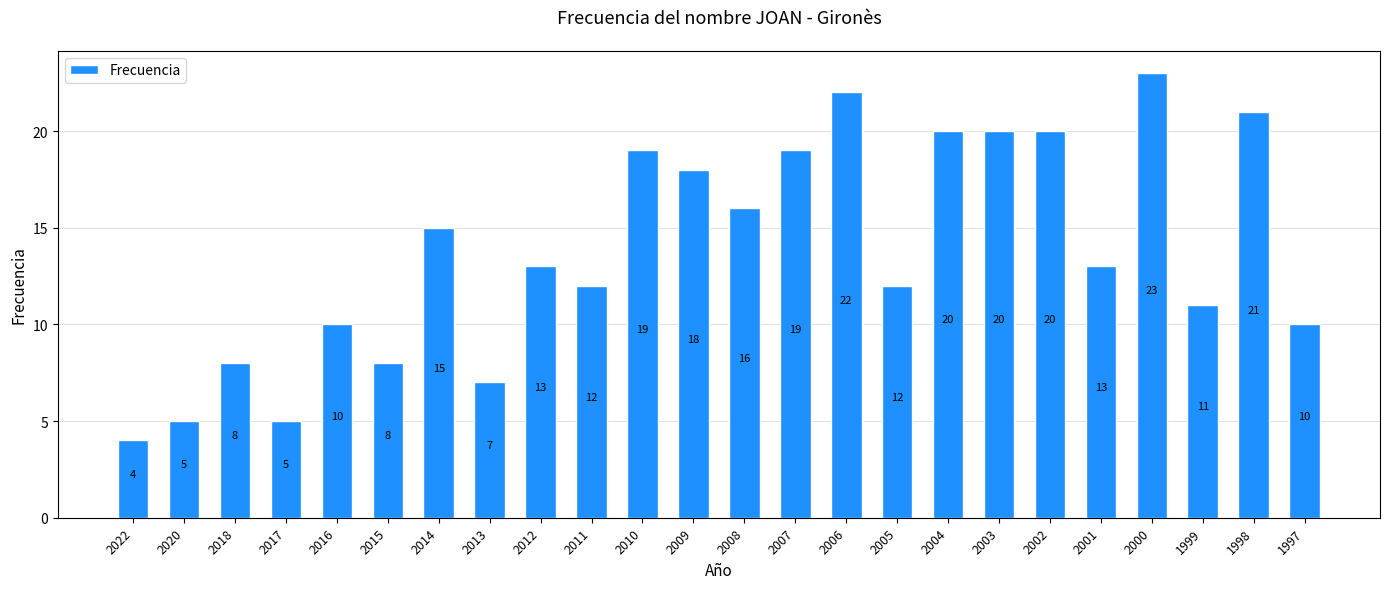

What is the change in value from 1999 to 1997?

-1